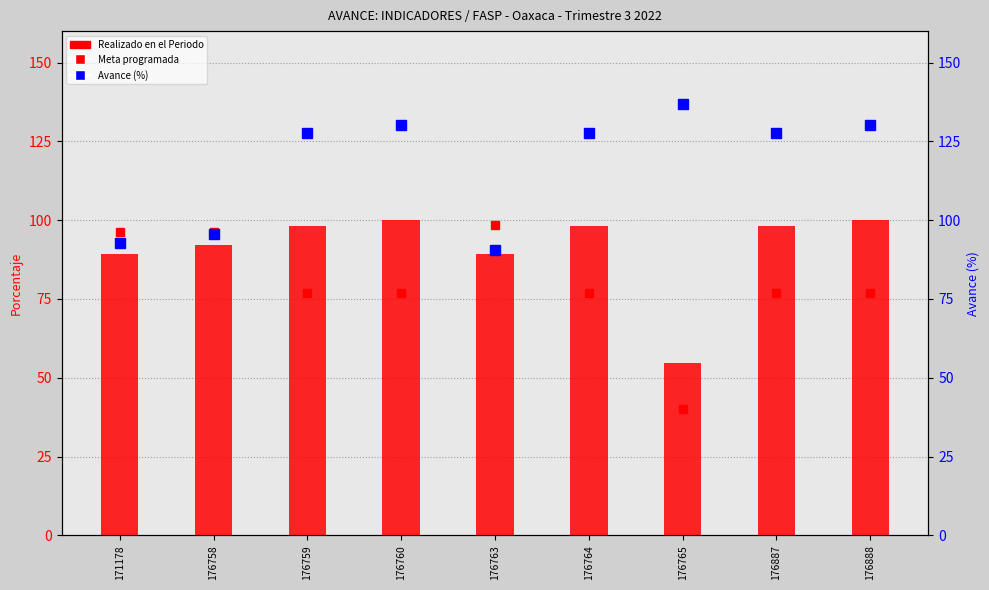

Is it true that Meta programada equals 96.3 at 176758?

True